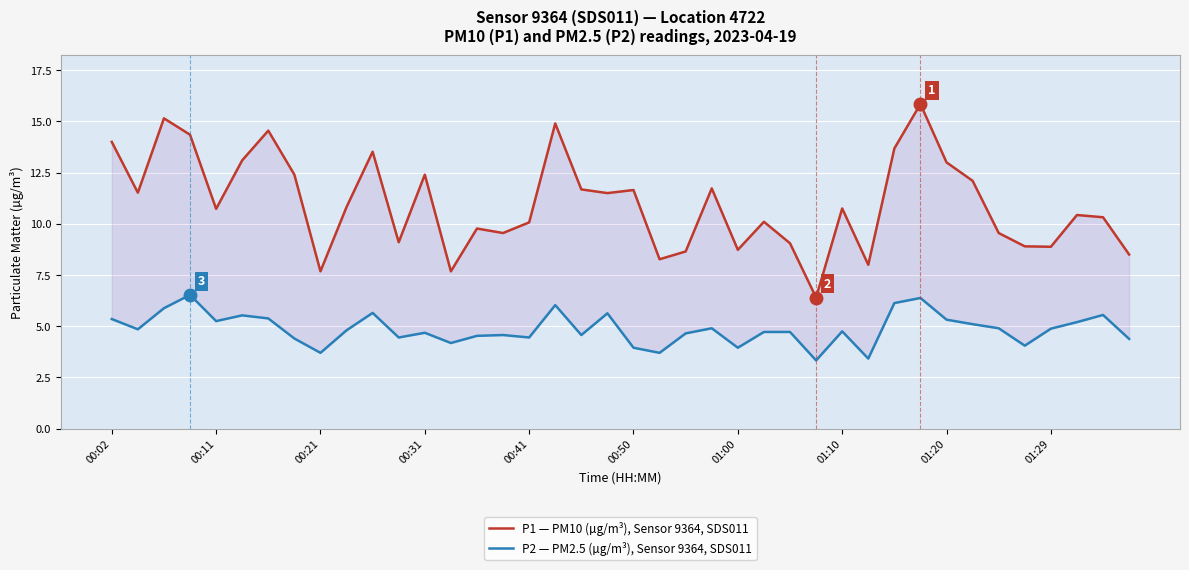

What are all the series names shown in the legend?

P1 — PM10 (µg/m³), Sensor 9364, SDS011, P2 — PM2.5 (µg/m³), Sensor 9364, SDS011